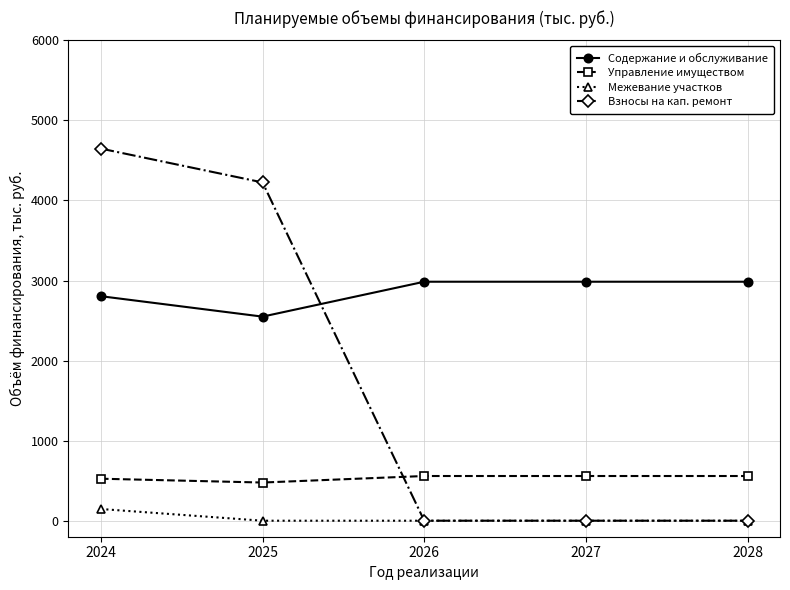

Reading left to right, what are all the values shown in this chart?

Содержание и обслуживание: 2804.5	2549.4	2985.3	2985.3	2985.3
Управление имуществом: 524.6	476.9	558.4	558.4	558.4
Межевание участков: 146.2	0.0	0.0	0.0	0.0
Взносы на кап. ремонт: 4648.5	4225.7	0.0	0.0	0.0